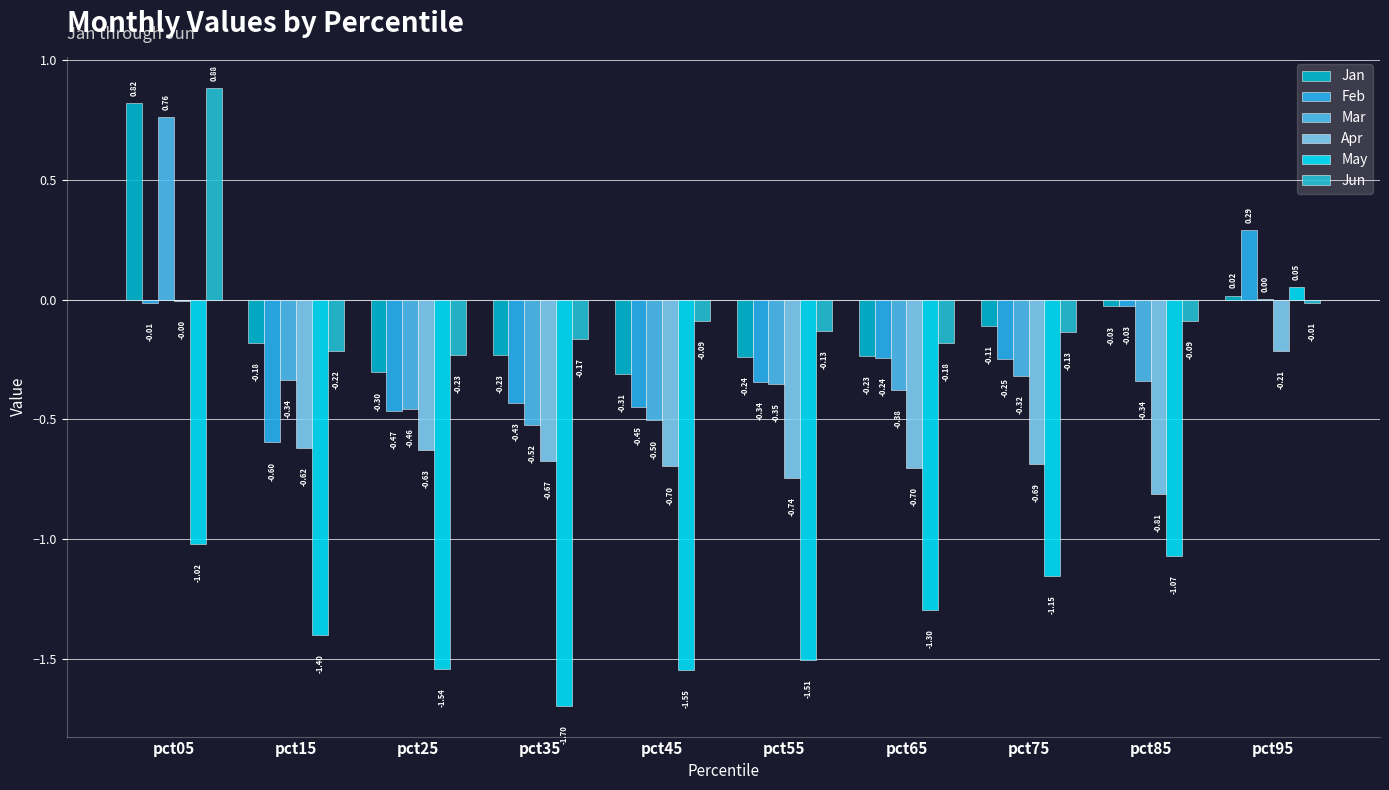

Which series has the largest total across all categories?

Jun